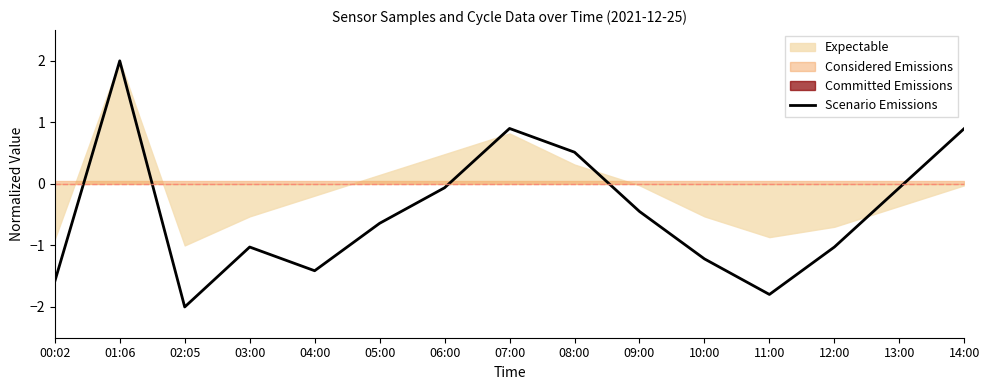

Reading left to right, transcribe all the data shown in this chart.

-1.6	2.0	-2.0	-1.0	-1.4	-0.6	-0.1	0.9	0.5	-0.4	-1.2	-1.8	-1.0	-0.1	0.9